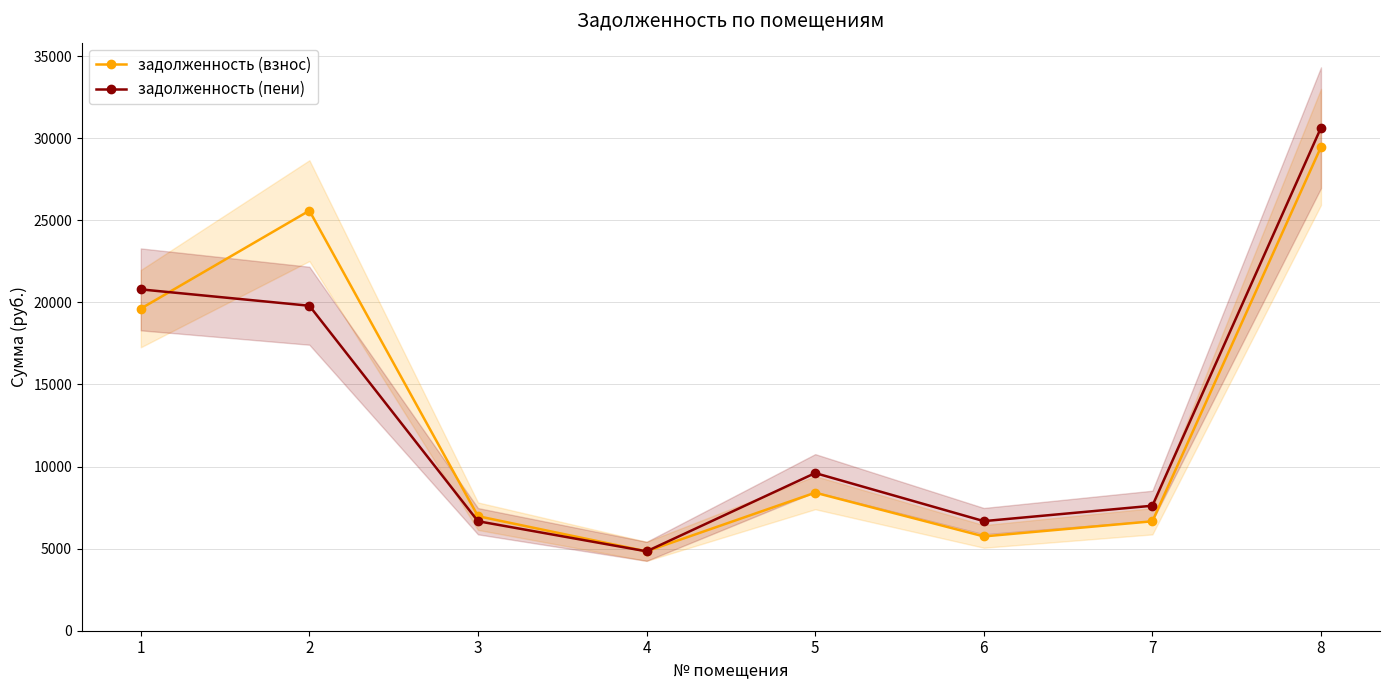

At which category does the chart reach its peak across all series?

8